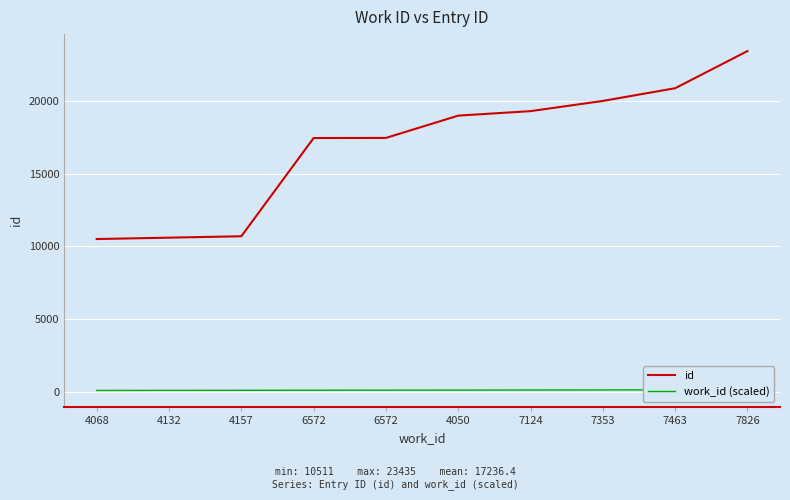

What is the value of the id point at the 6th from the left?

18997